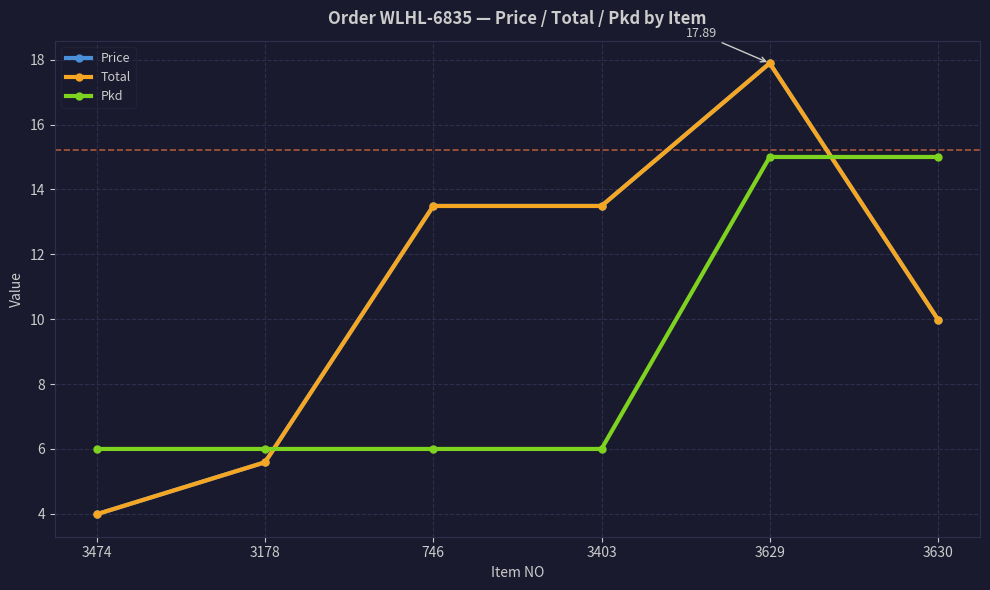

Between 3403 and 3630, which series saw the biggest shift?

Pkd